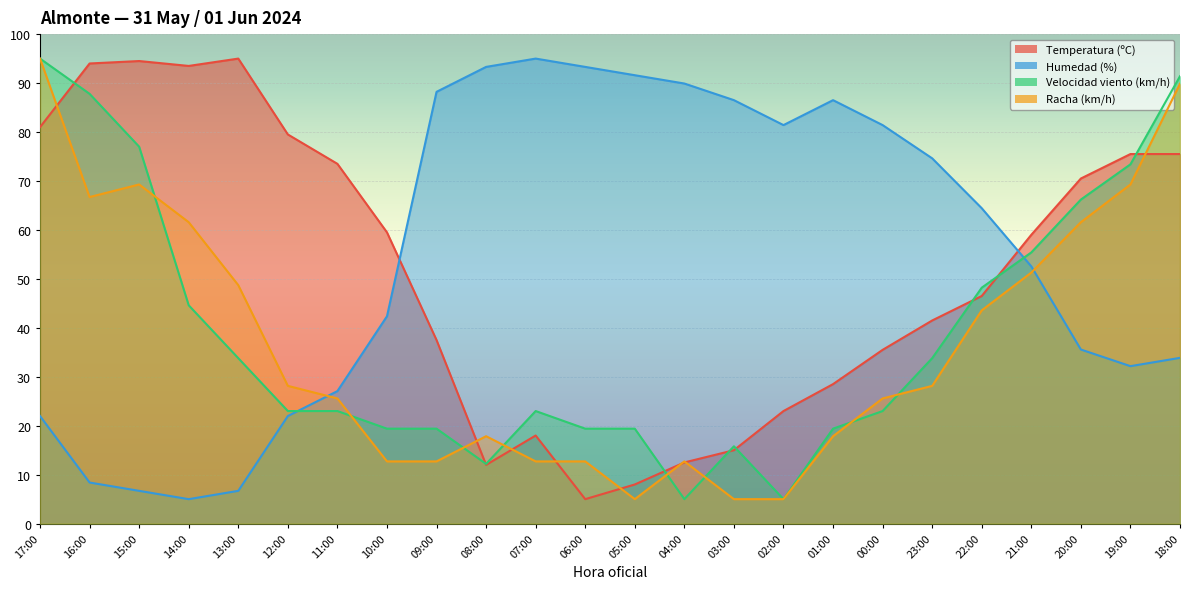

At which category is the sum across all series the highest?

17:00